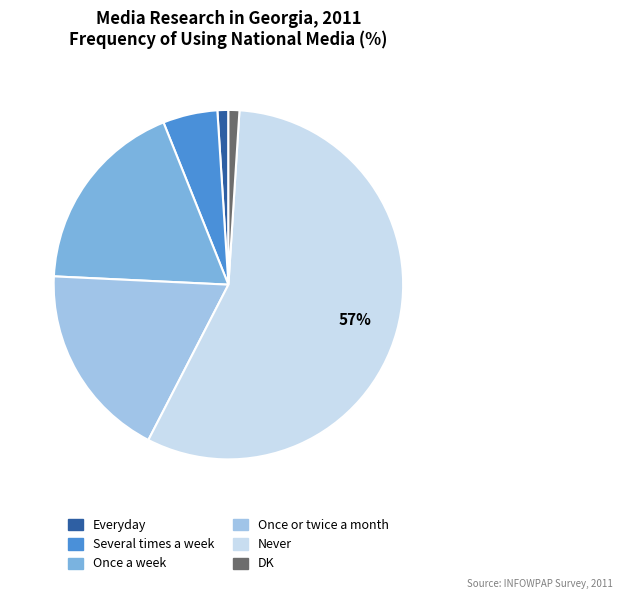

Count the number of slices in the pie.

6